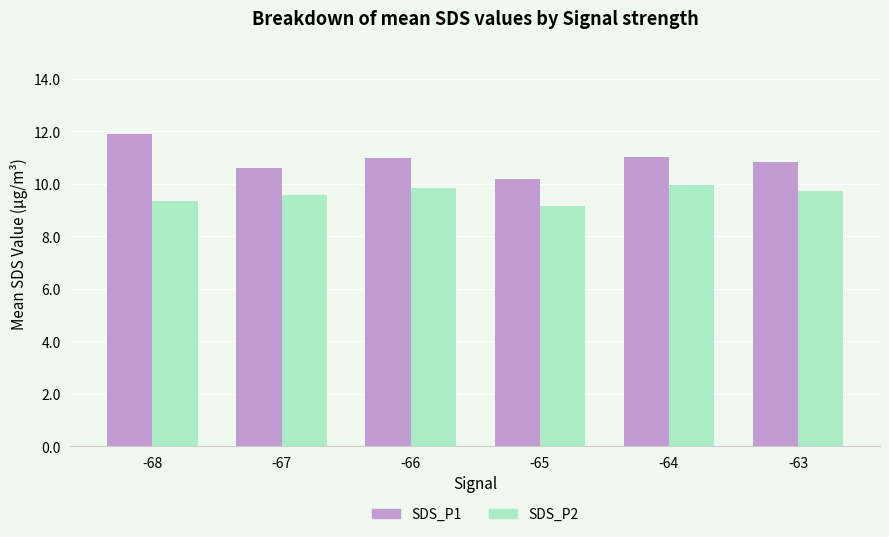

Which label corresponds to the smallest value in the chart?

-65